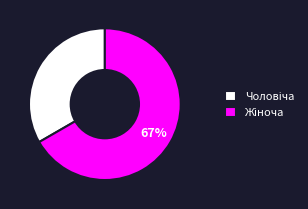

To the nearest percent, what is the average slice percentage?

50%